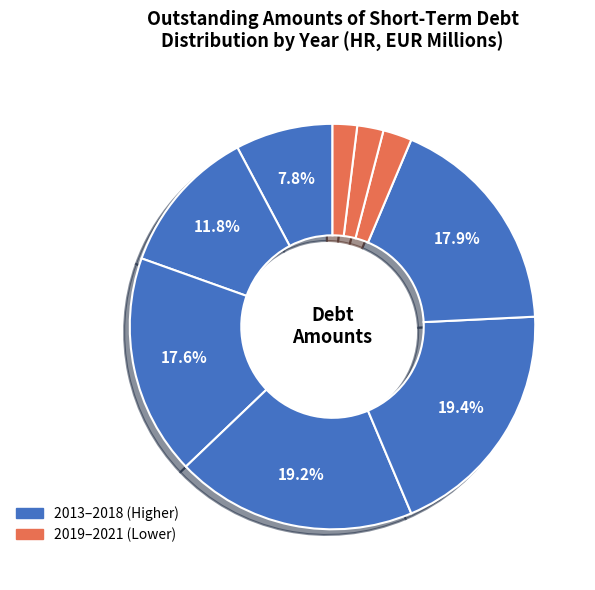

To the nearest percent, what is the average slice percentage?

11%